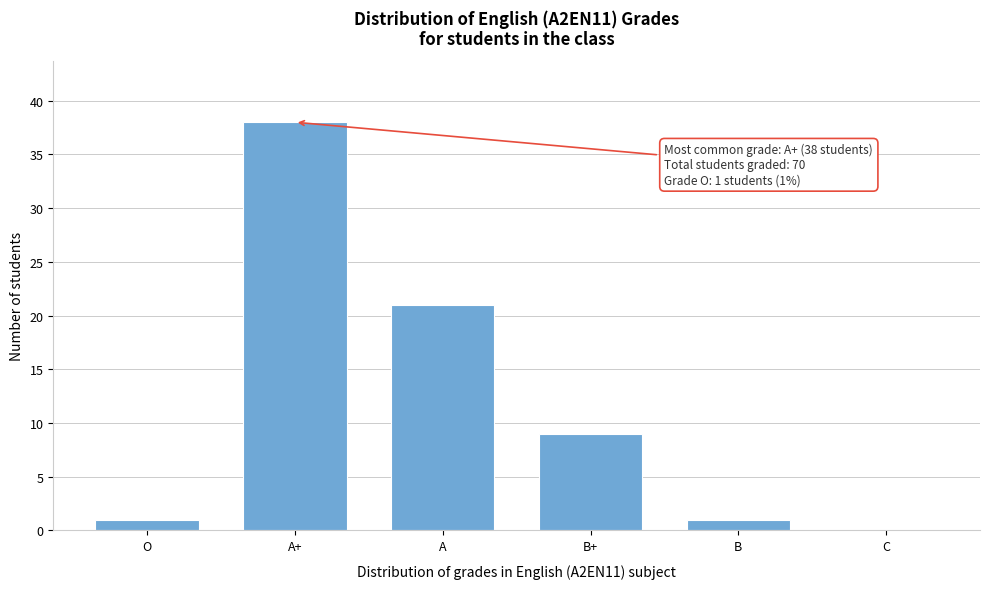

Reading left to right, transcribe all the data shown in this chart.

O=1	A+=38	A=21	B+=9	B=1	C=0